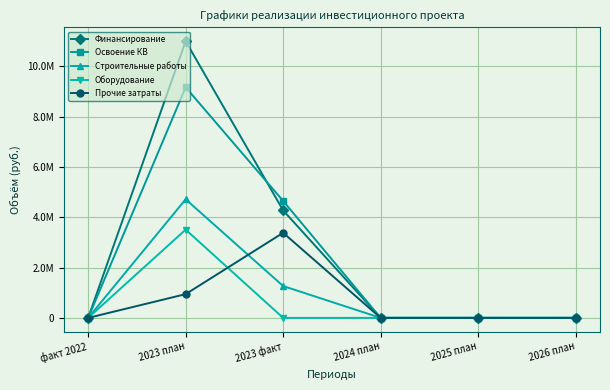

What is the approximate value of Финансирование at 2023 факт, to the nearest 100?

4272300